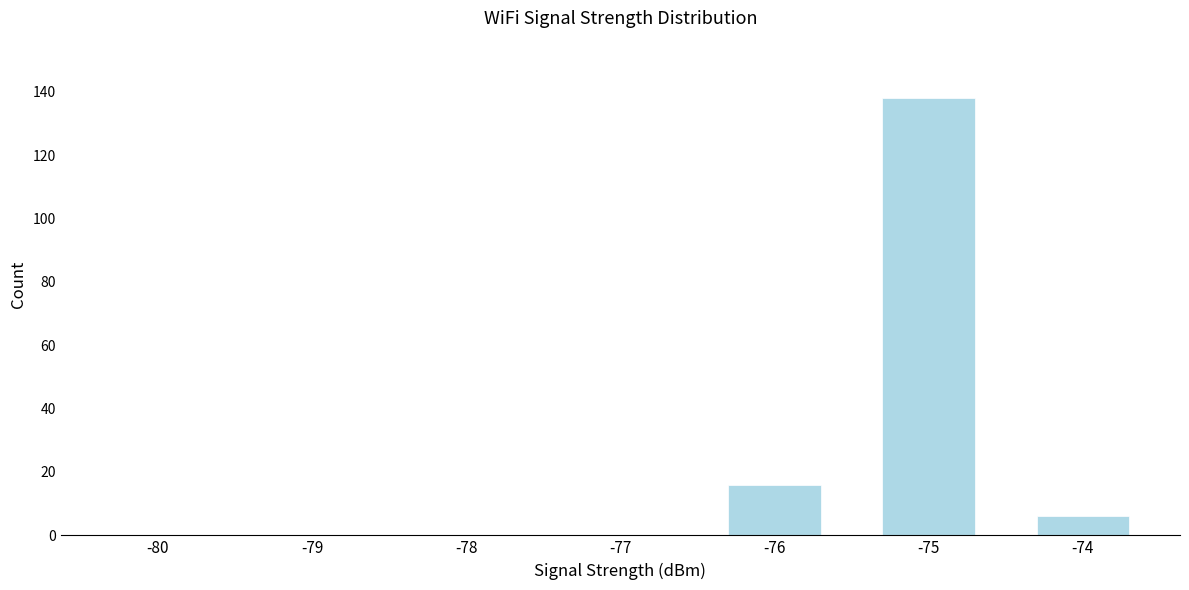

Reading left to right, extract all data points from this chart.

-80=0	-79=0	-78=0	-77=0	-76=16	-75=138	-74=6